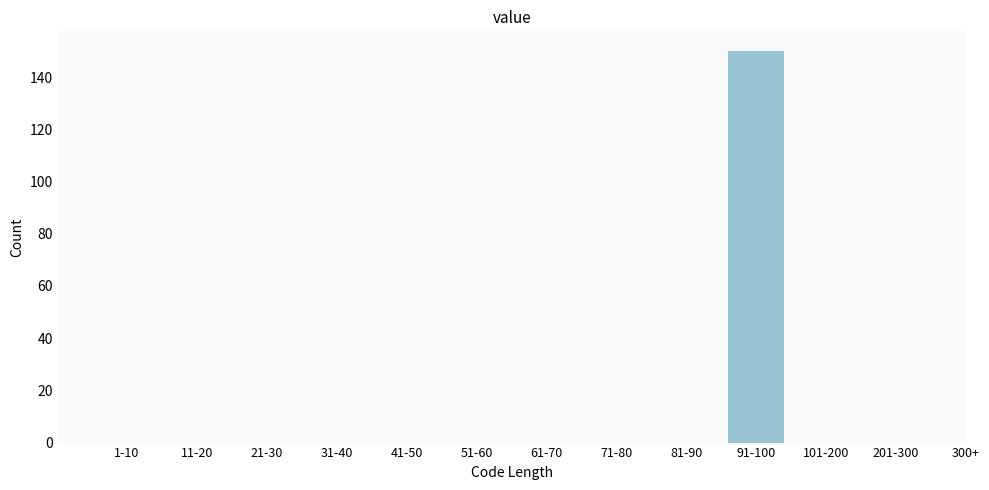

Reading right to left, list all the values displayed in this chart.

201-300=0	101-200=0	91-100=150	81-90=0	71-80=0	61-70=0	51-60=0	41-50=0	31-40=0	21-30=0	11-20=0	1-10=0